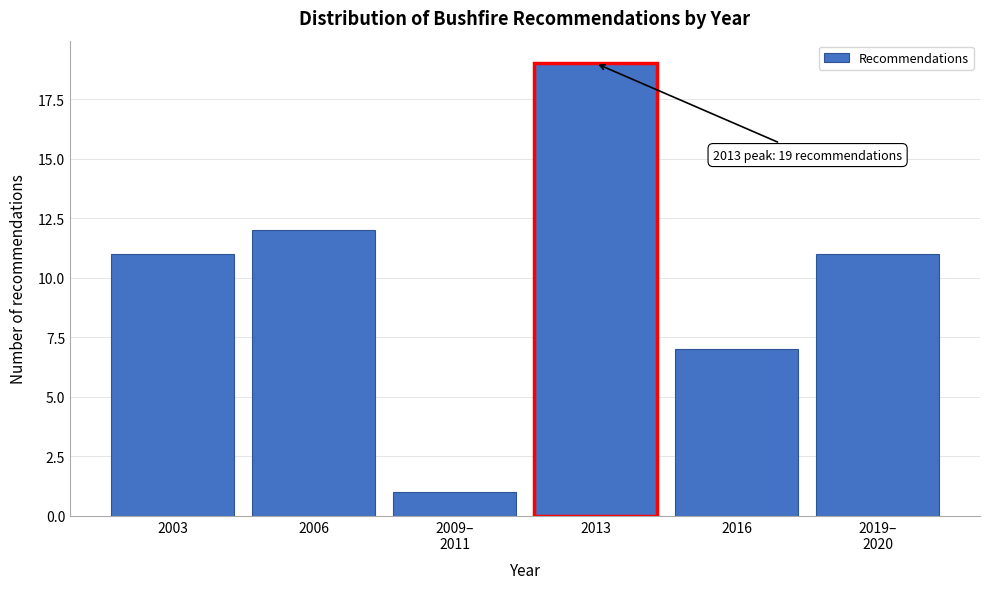

Reading left to right, transcribe all the data shown in this chart.

11	12	1	19	7	11